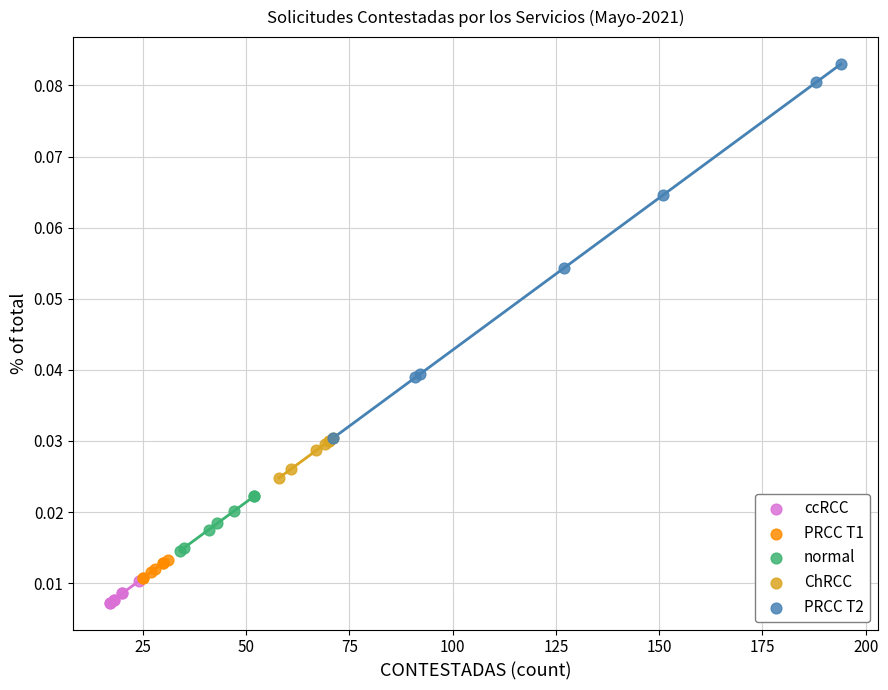

Which series contains the highest Y value?

PRCC T2